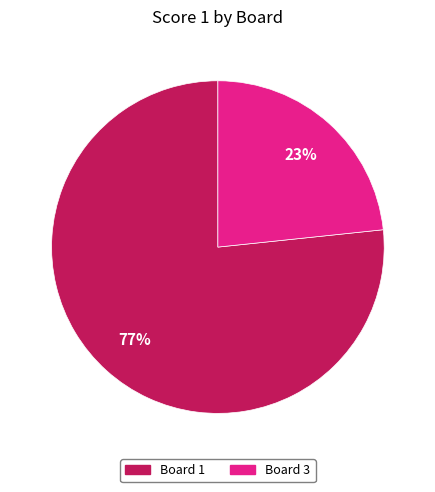

Is there any slice that represents more than half of the pie?

Yes